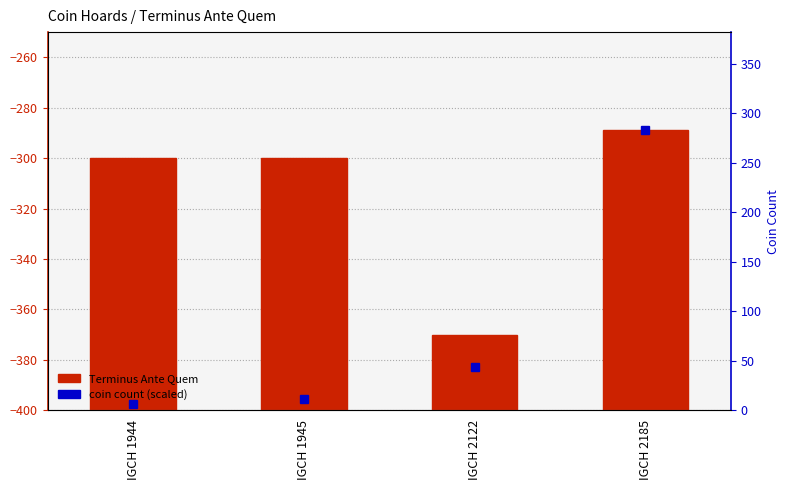

Which label corresponds to the largest value in the chart?

IGCH 2185